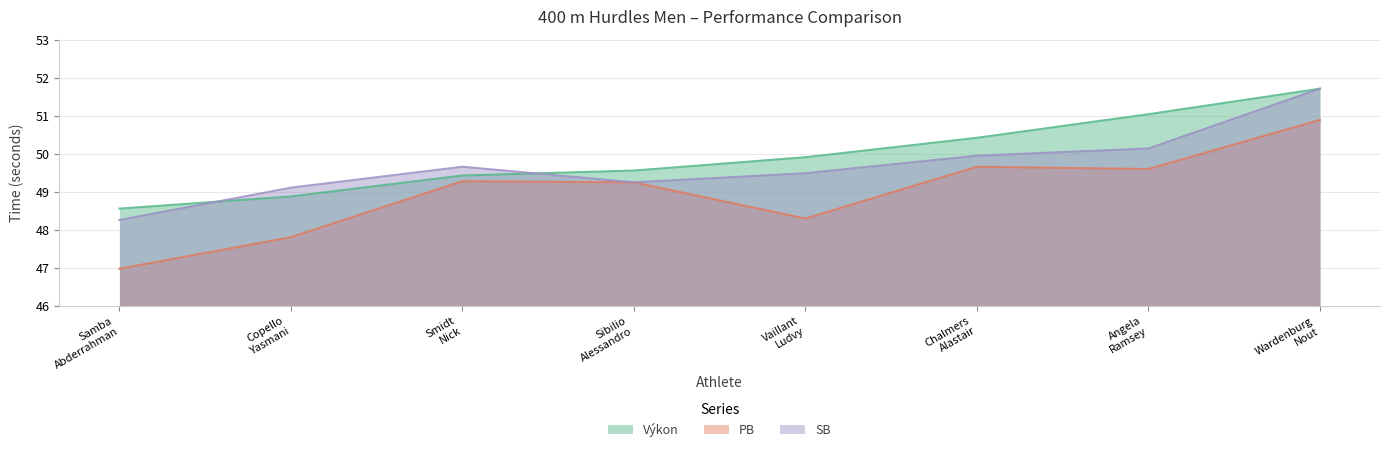

Reading right to left, what are all the values shown in this chart?

Výkon: Wardenburg
Nout=51.7	Angela
Ramsey=51.0	Chalmers
Alastair=50.4	Vaillant
Ludvy=49.9	Sibilio
Alessandro=49.6	Smidt
Nick=49.4	Copello
Yasmani=48.9	Samba
Abderrahman=48.6
PB: Wardenburg
Nout=50.9	Angela
Ramsey=49.6	Chalmers
Alastair=49.7	Vaillant
Ludvy=48.3	Sibilio
Alessandro=49.2	Smidt
Nick=49.3	Copello
Yasmani=47.8	Samba
Abderrahman=47.0
SB: Wardenburg
Nout=51.7	Angela
Ramsey=50.1	Chalmers
Alastair=50.0	Vaillant
Ludvy=49.5	Sibilio
Alessandro=49.2	Smidt
Nick=49.7	Copello
Yasmani=49.1	Samba
Abderrahman=48.3